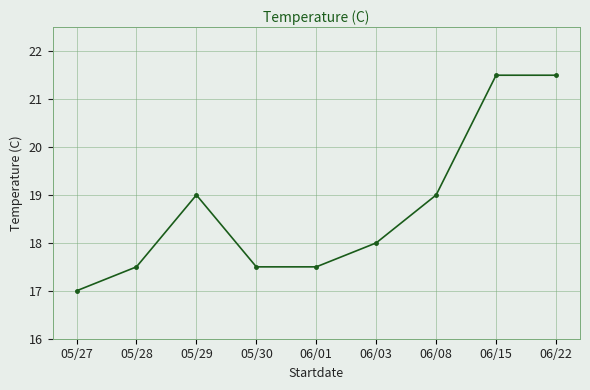

Read the value at 06/08.

19.0